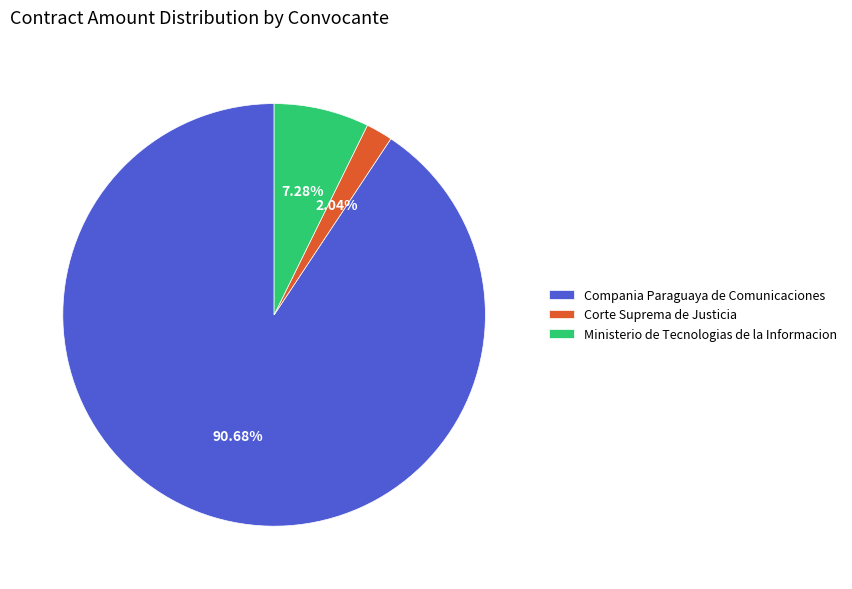

Is it true that Ministerio de Tecnologias de la Informacion is 7% of the pie?

True